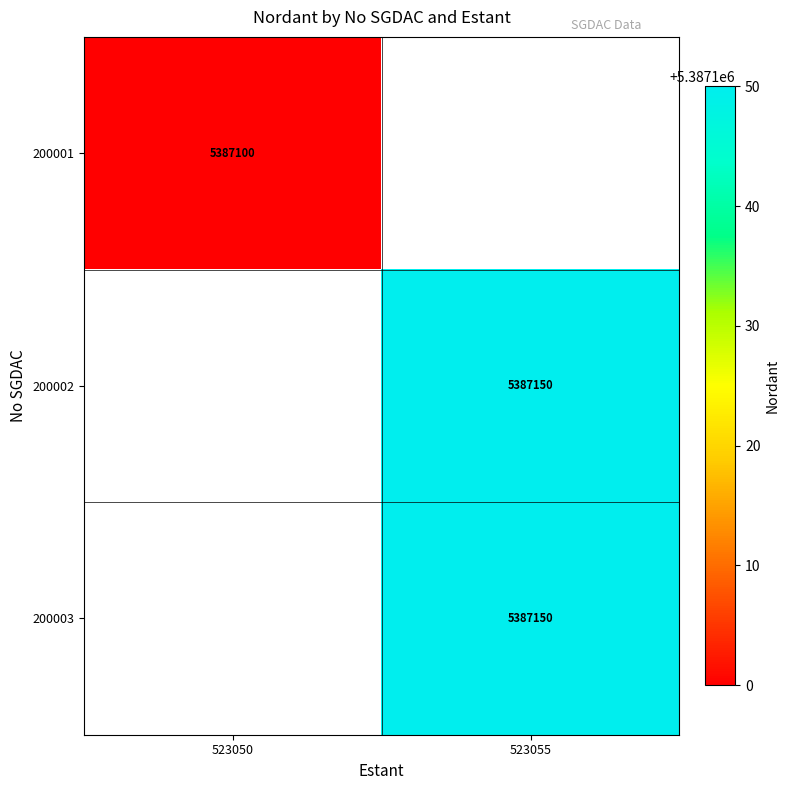

The 200001 series shows 5387100 at 523050. True or false?

True